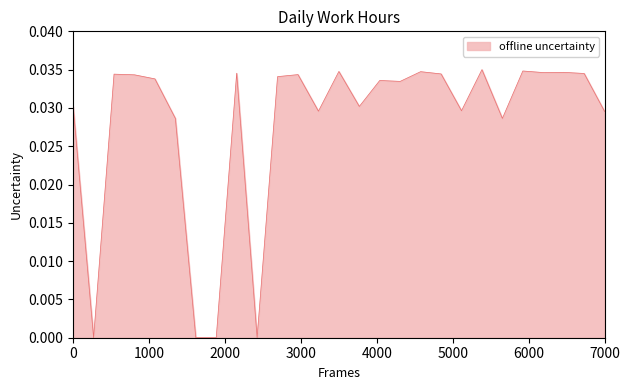

Which category has the highest value across all series?

15